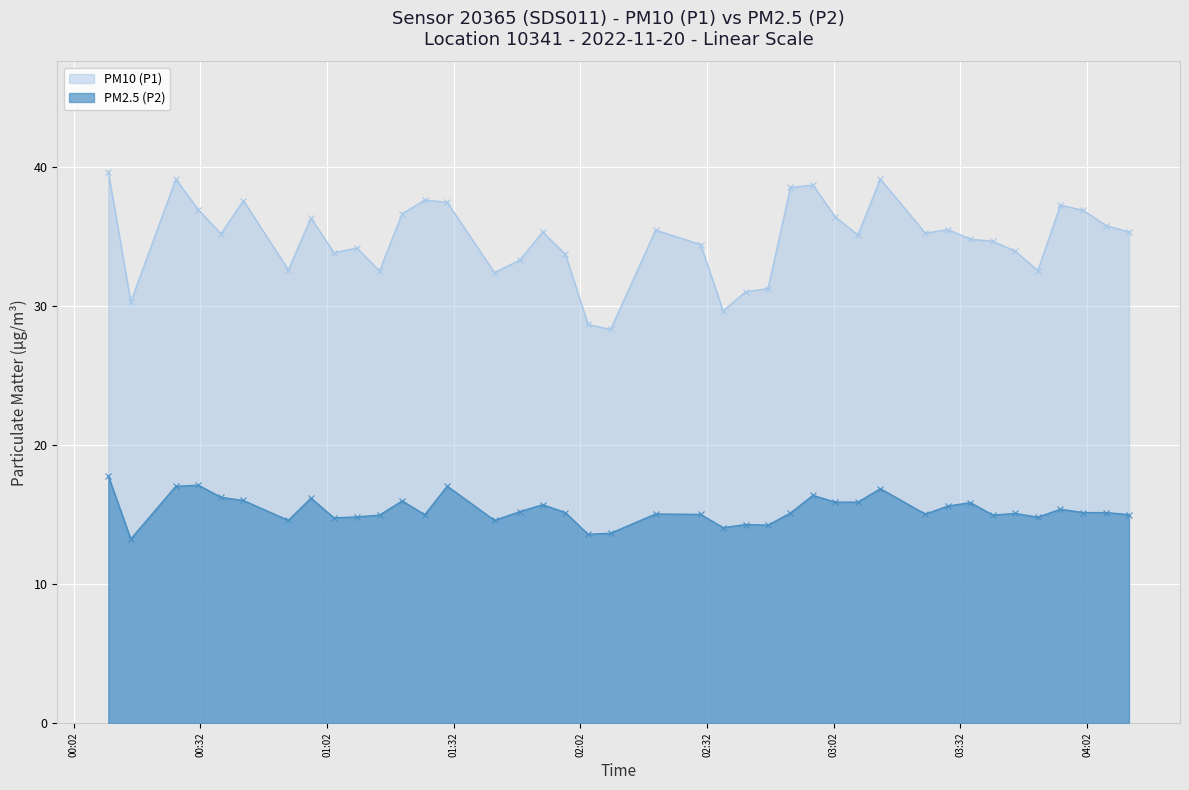

True or false: PM10 (P1) and PM2.5 (P2) cross at least once.

False